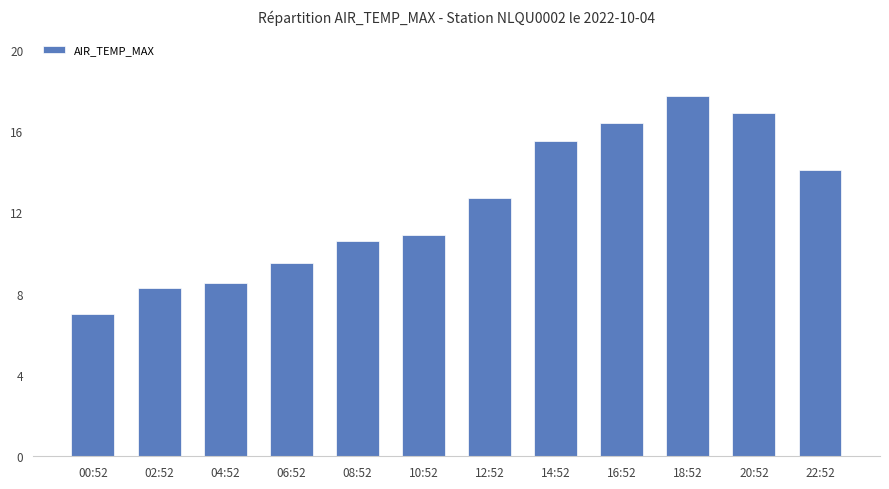

Which has a higher value, 18:52 or 12:52?

18:52